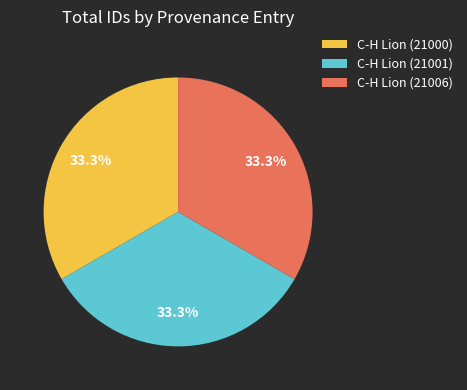

Approximately how many times larger is the value at C-H Lion (21000) compared to C-H Lion (21001)?

1.0